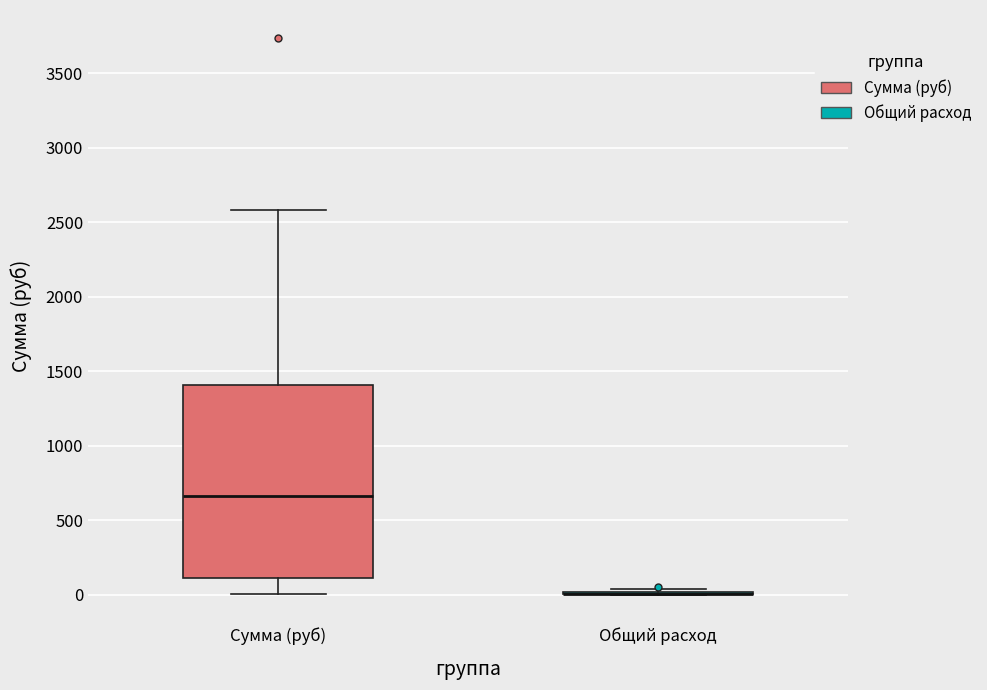

Which box is the tallest, from its lower edge to its upper edge?

Сумма (руб)